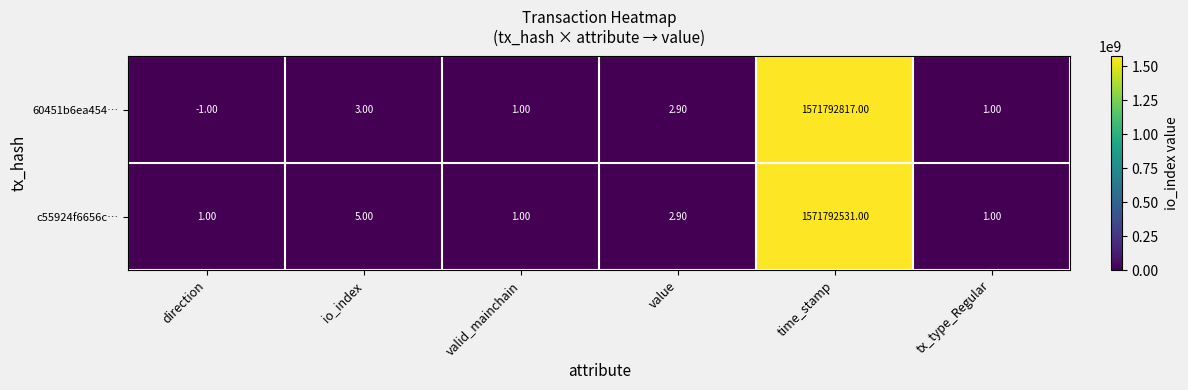

What is the difference between the maximum and minimum values in the 60451b6ea454… series?

1571792818.0